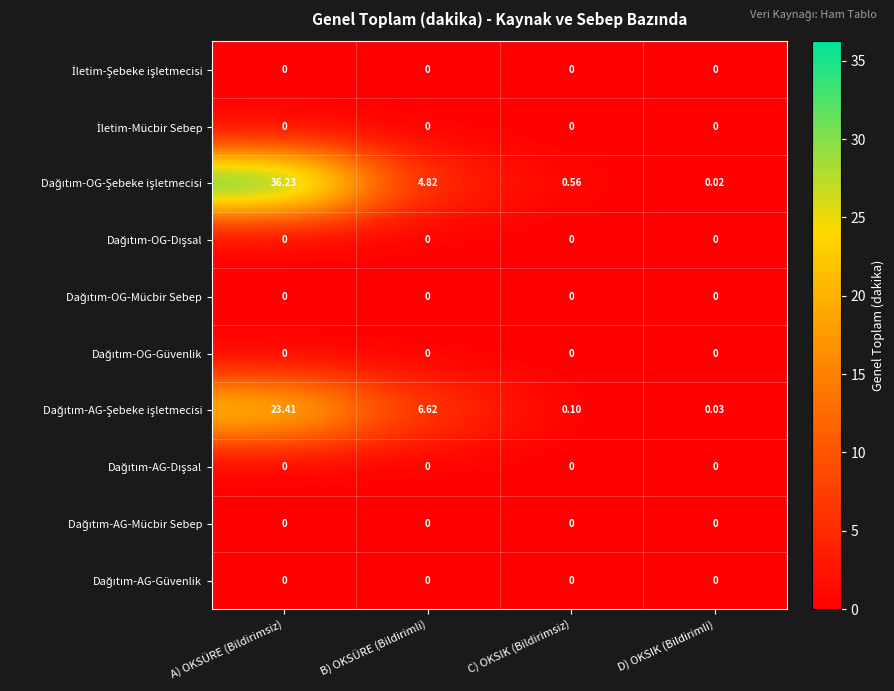

At which category does the chart reach its peak across all series?

A) OKSÜRE (Bildirimsiz)